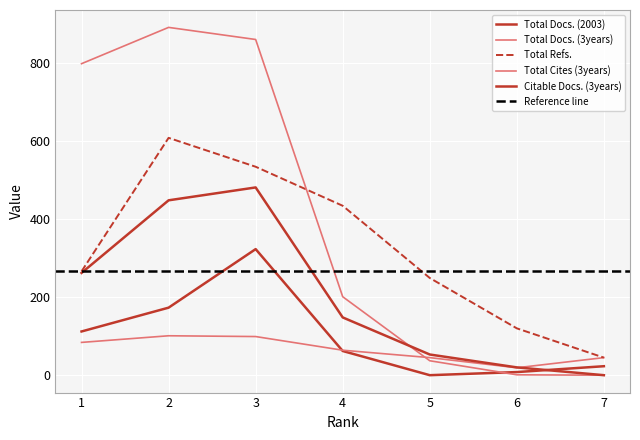

At how many categories does at least one series exceed 197?

5